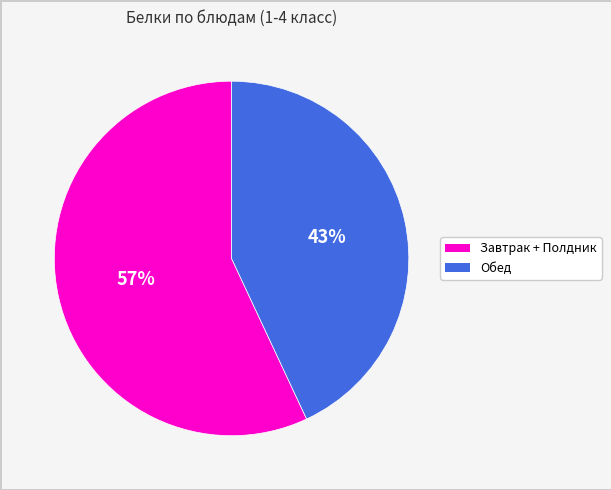

How many slices are in this pie chart?

2